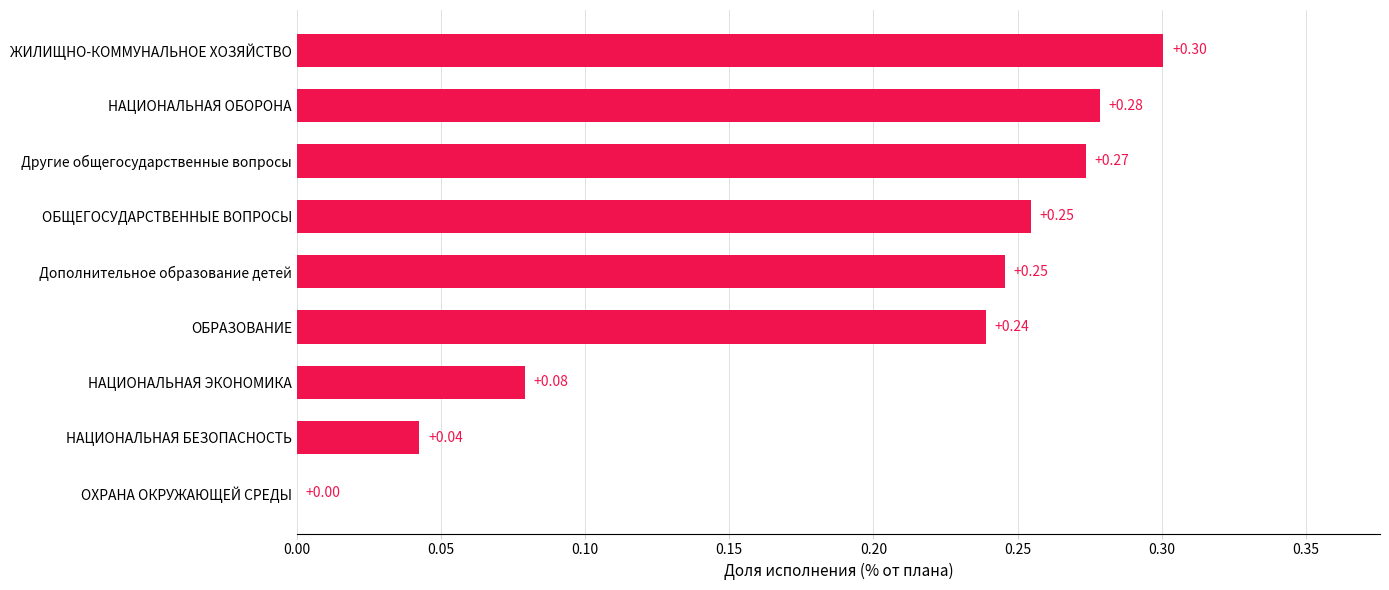

Where is the data nearest to the value 0?

ОХРАНА ОКРУЖАЮЩЕЙ СРЕДЫ